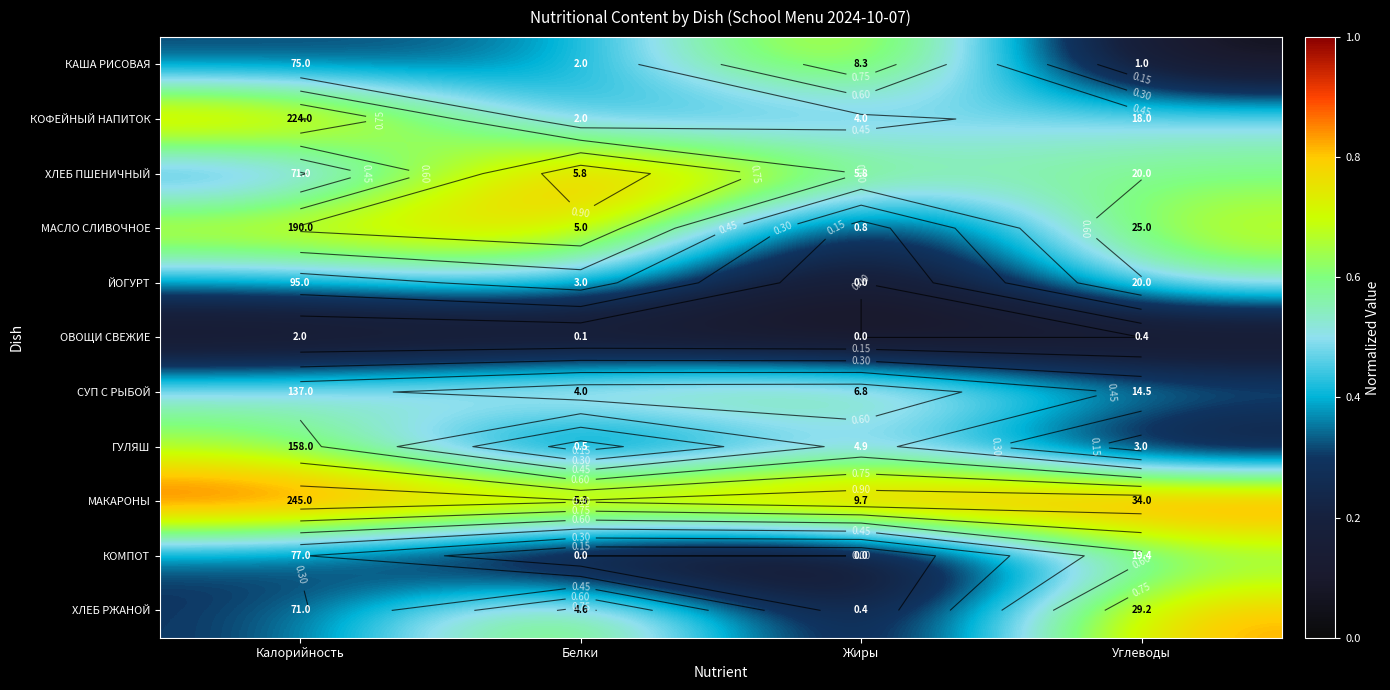

What is the sum of the КОФЕЙНЫЙ НАПИТОК values at Калорийность and Белки?

1.3